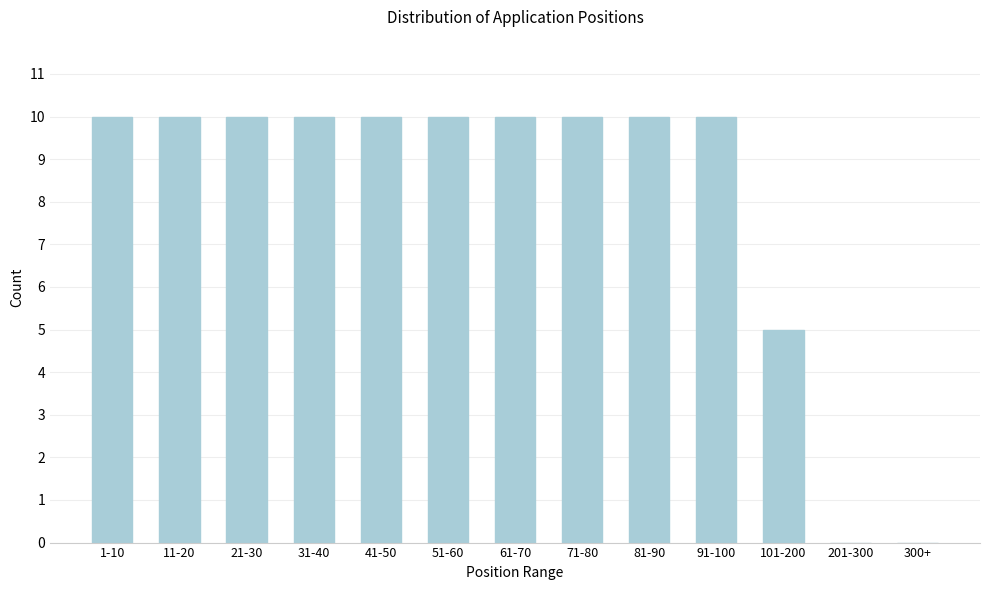

True or false: the data shows 10 at 21-30.

True